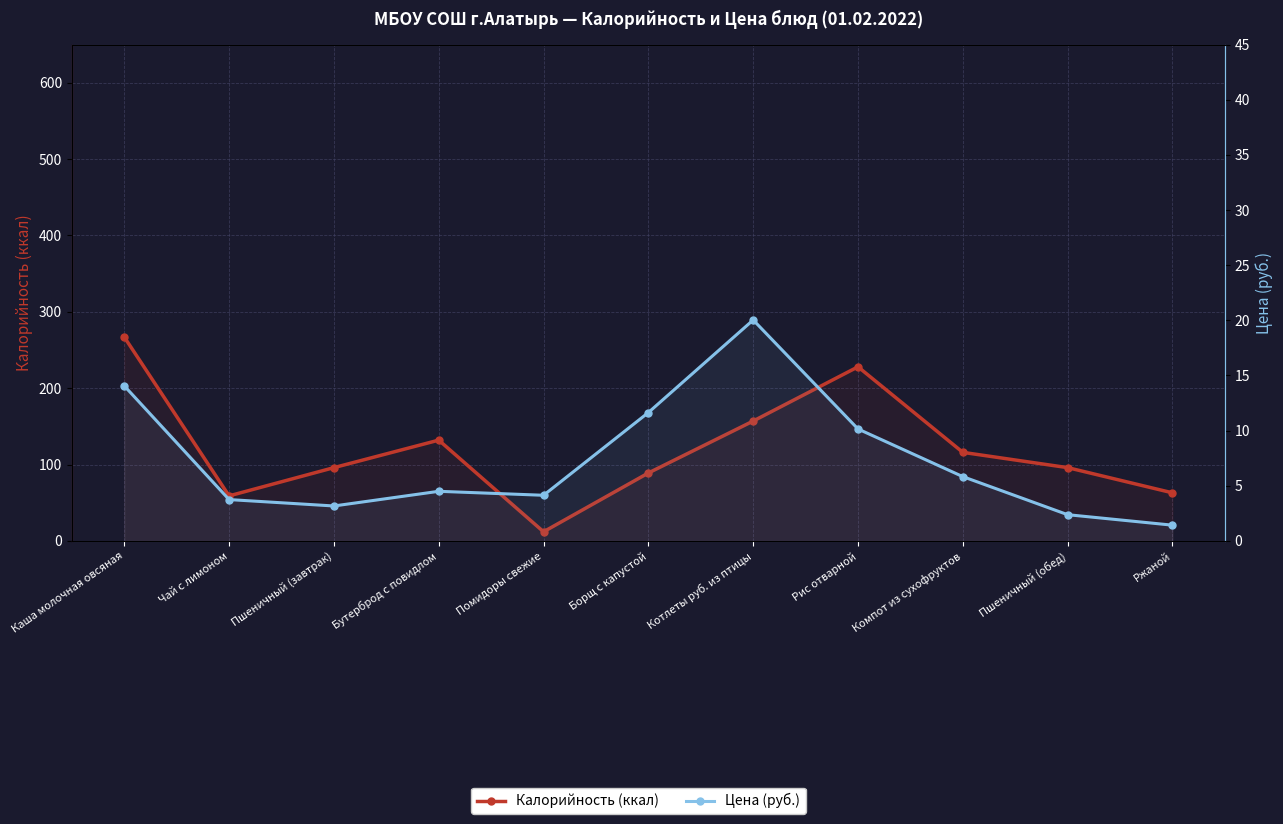

Is this an area chart (filled region under the line)?

No